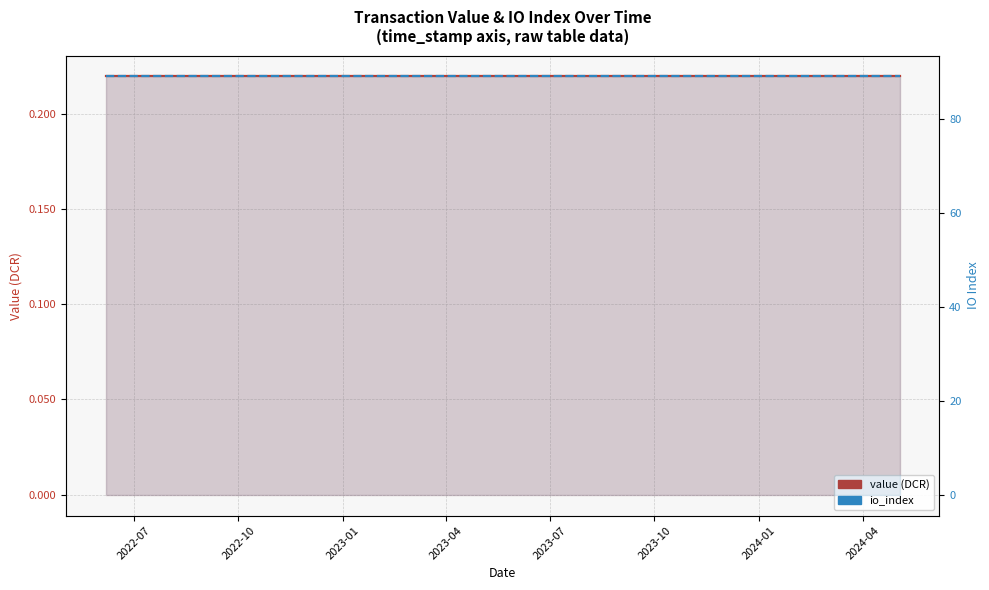

True or false: io_index has a value of 89.0 at 2023-04.

True